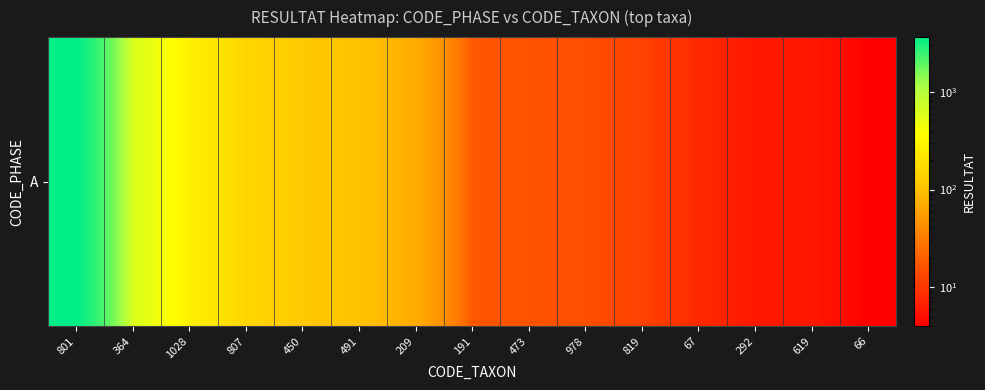

Between 978 and 807, which is larger?

807